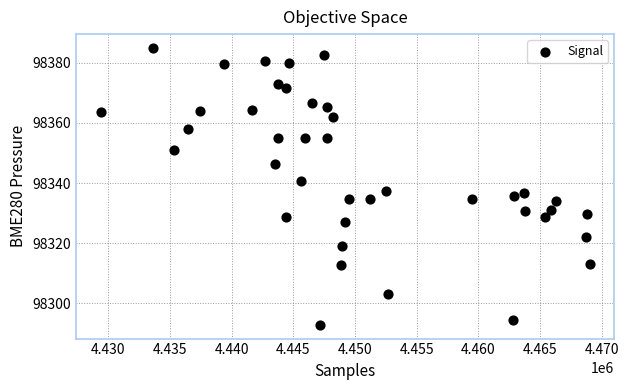

What is the range of Y values (max minus min)?

92.0